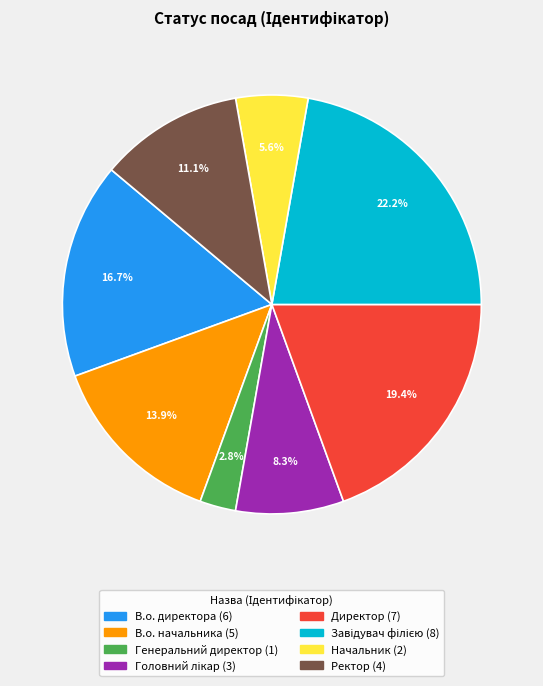

What portion of the pie excludes Ректор?

88.9%